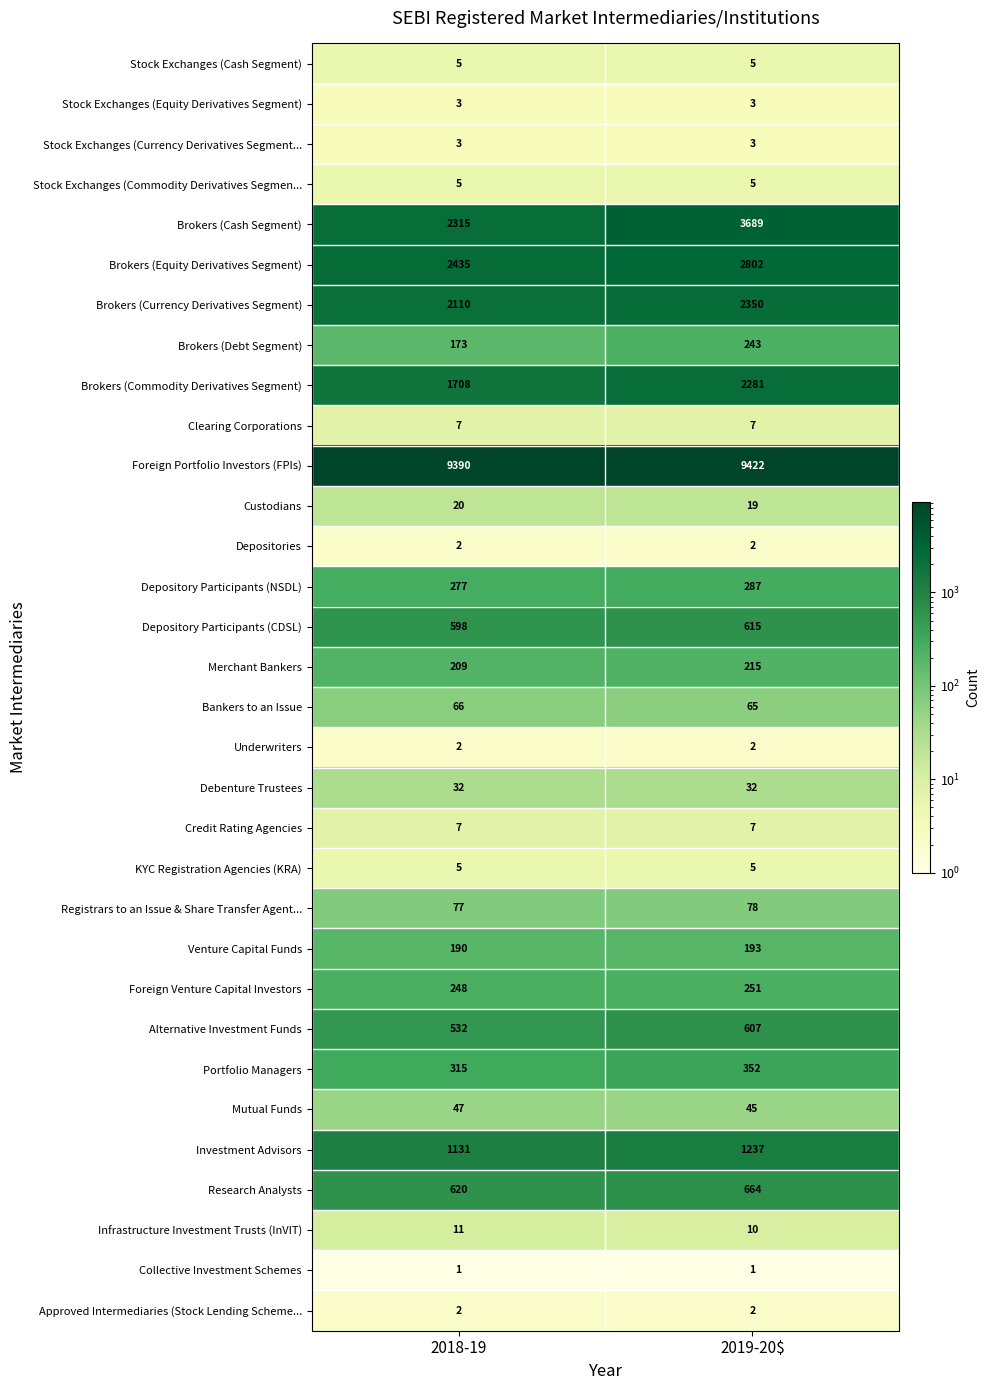

Which series changed the most between 2018-19 and 2019-20$?

Brokers (Cash Segment)